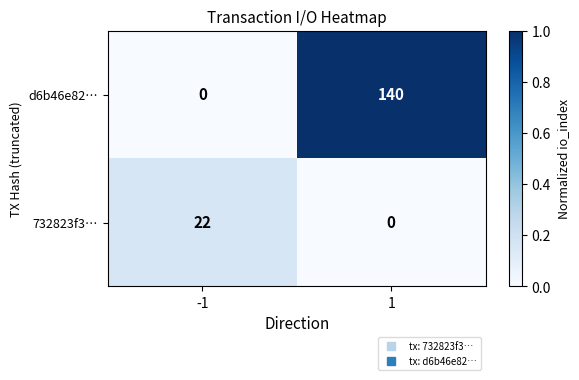

Reading left to right, extract all data points from this chart.

d6b46e82…: 0	140
732823f3…: 22	0